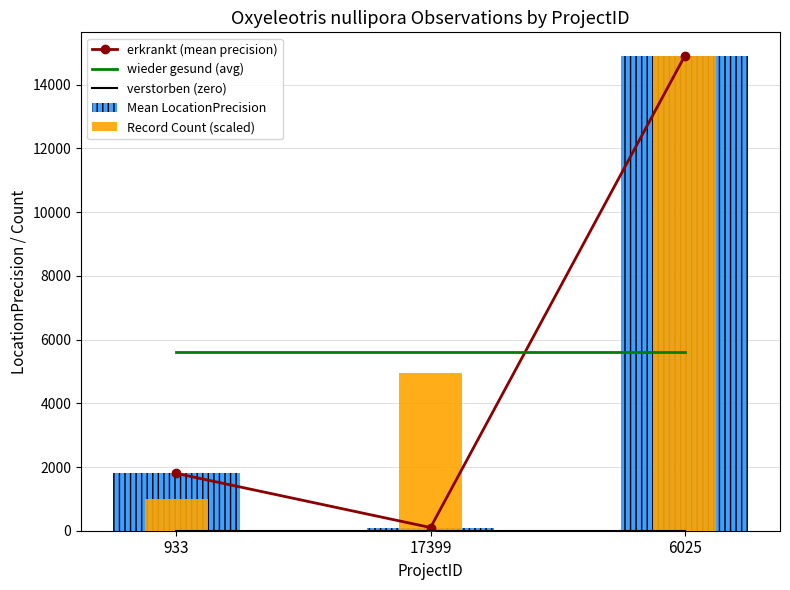

At 17399, list the series in order from largest to smallest.

wieder gesund (avg), Record Count (scaled), erkrankt (mean precision), Mean LocationPrecision, verstorben (zero)